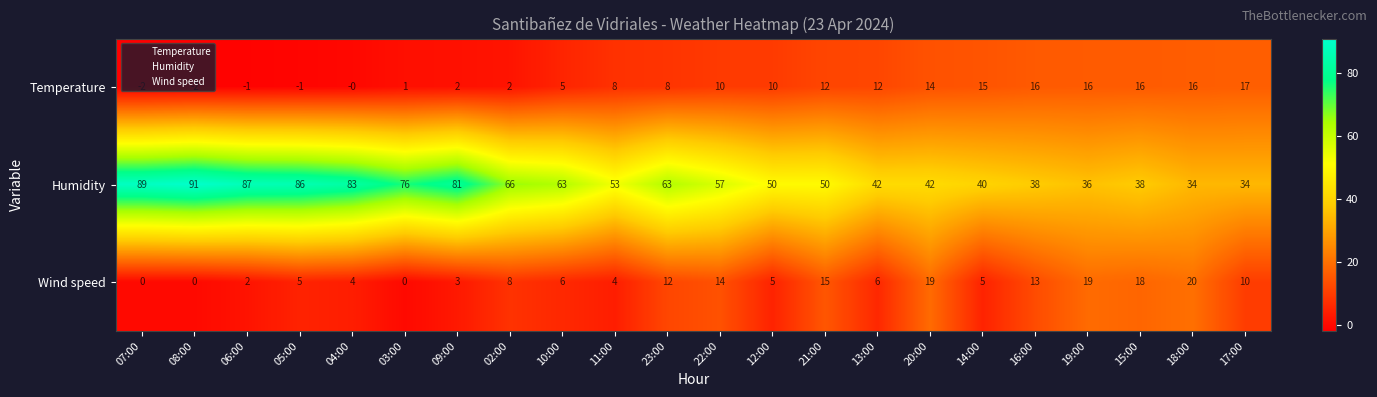

Which series changed the most between 03:00 and 16:00?

Humidity